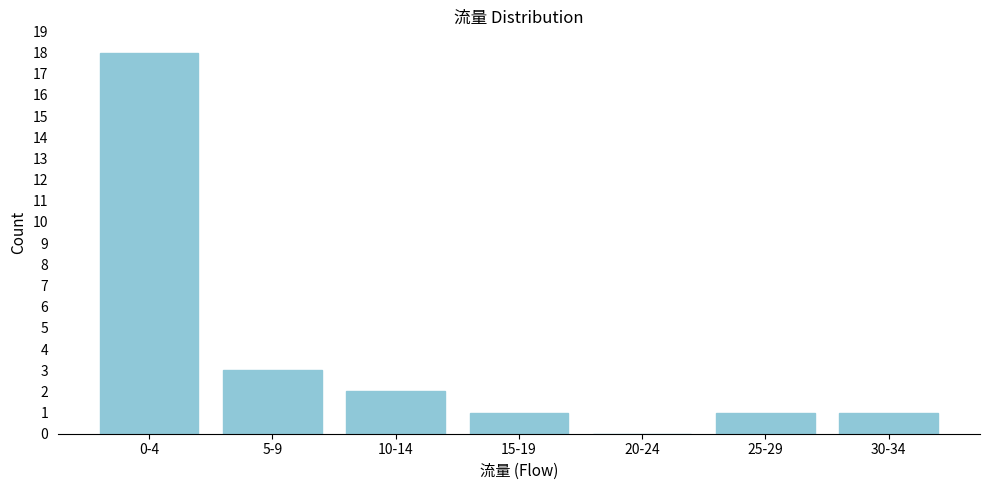

Reading left to right, extract all data points from this chart.

0-4=18	5-9=3	10-14=2	15-19=1	20-24=0	25-29=1	30-34=1